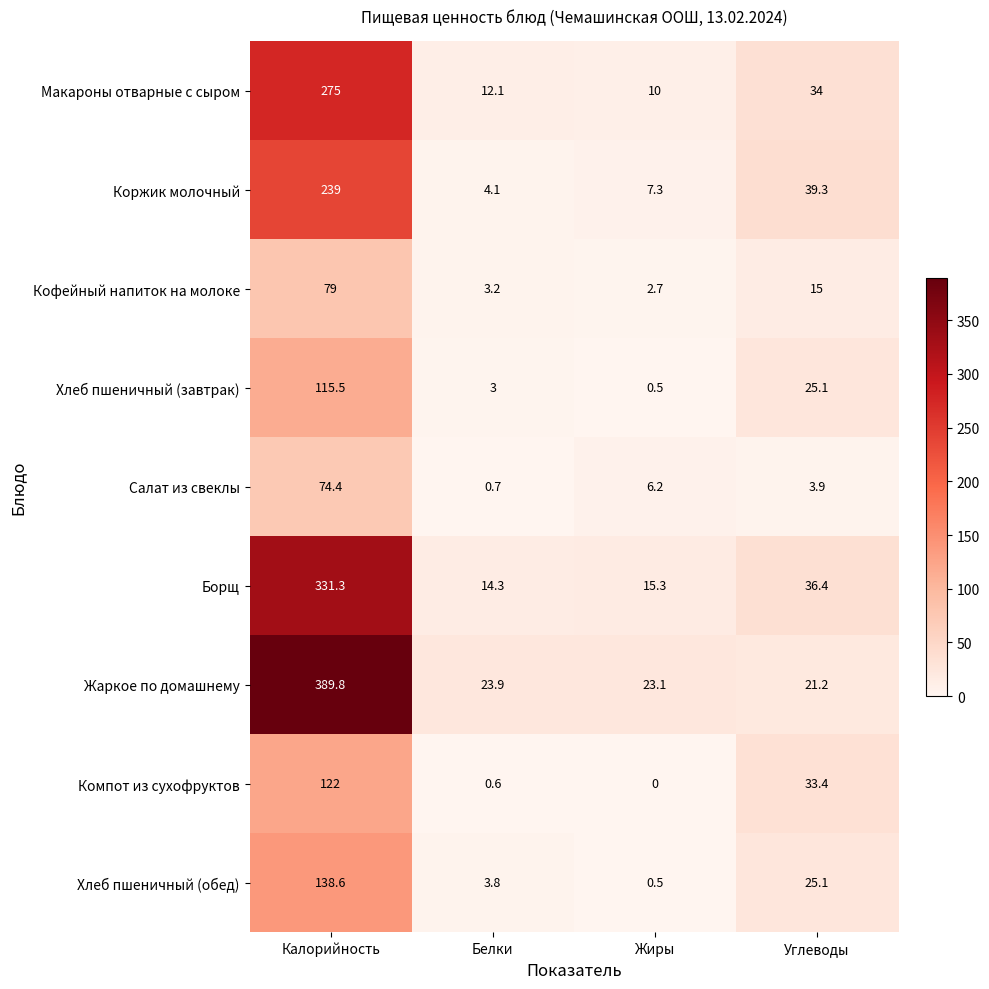

At which category is the sum across all series the highest?

Калорийность